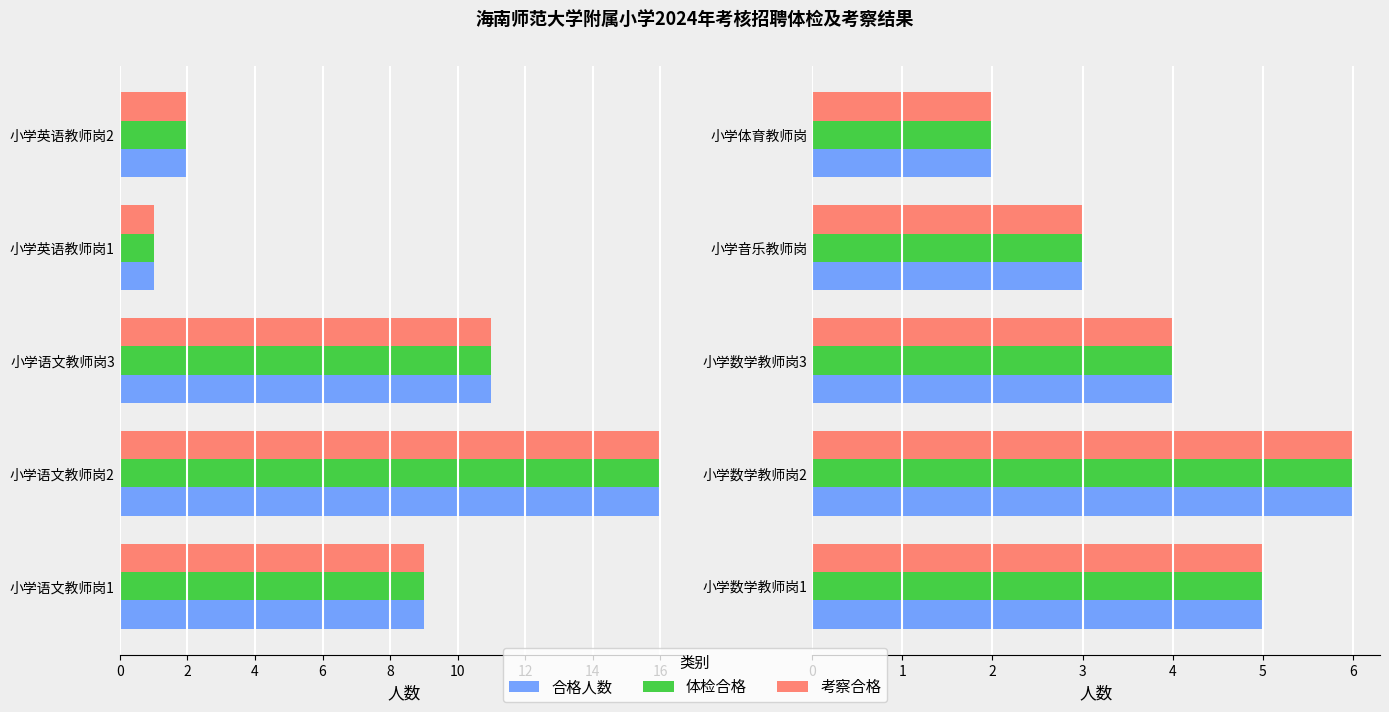

What is the average value of the 考察合格 series?

4